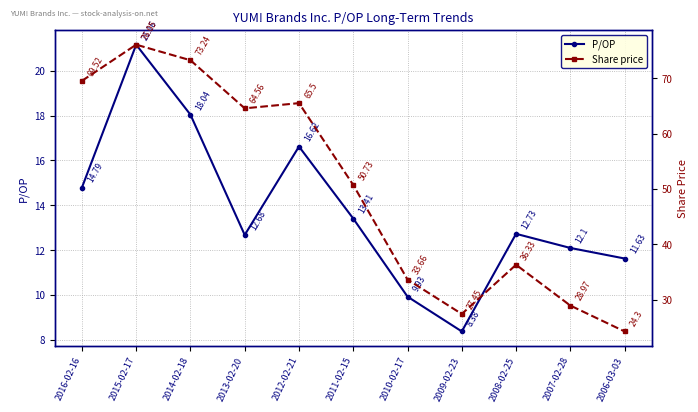

What is the difference between the second highest and second lowest values in the Share price series?

45.8